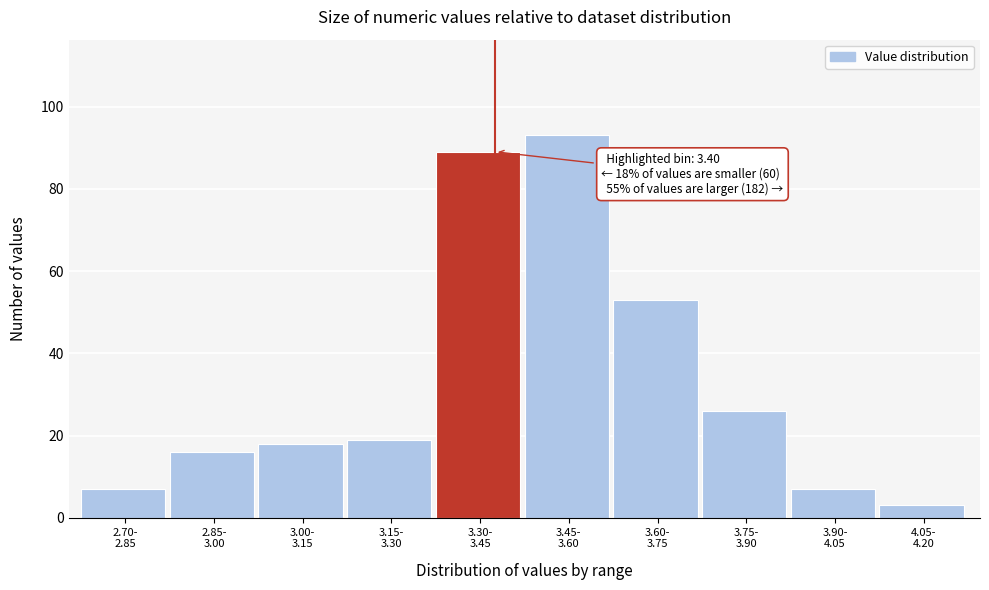

Reading right to left, what are all the values shown in this chart?

3	7	26	53	93	89	19	18	16	7